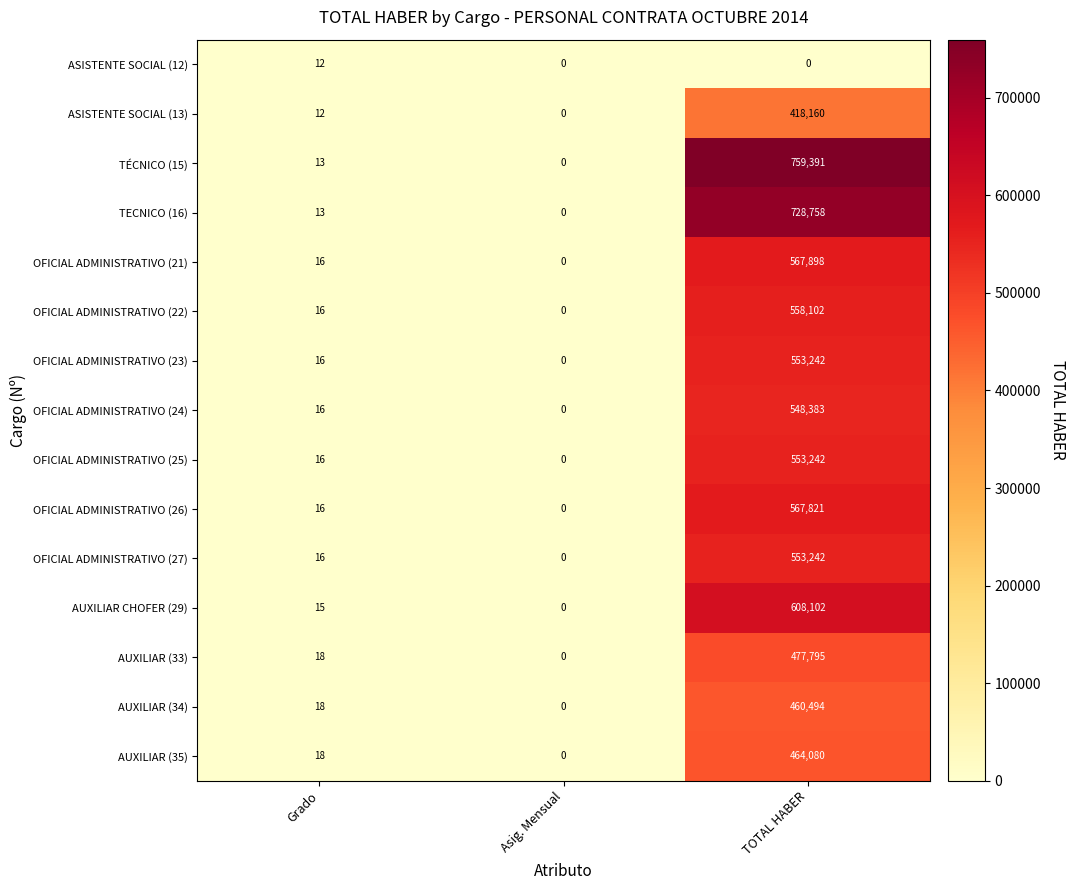

How many values in the OFICIAL ADMINISTRATIVO (21) series are below 16?

1